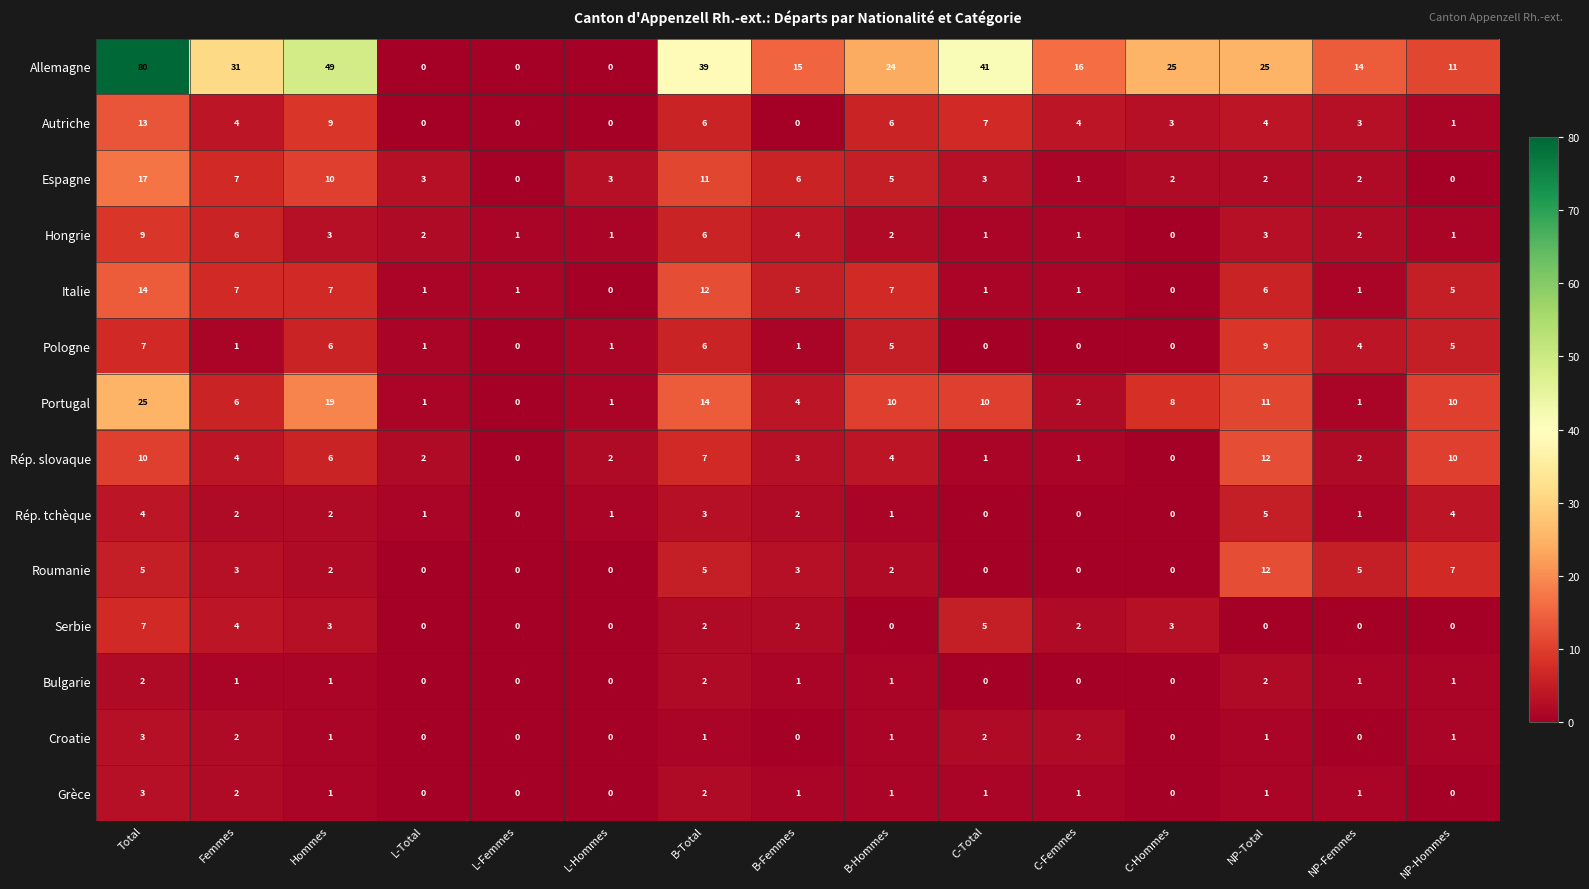

Which category has the highest value across all series?

Total